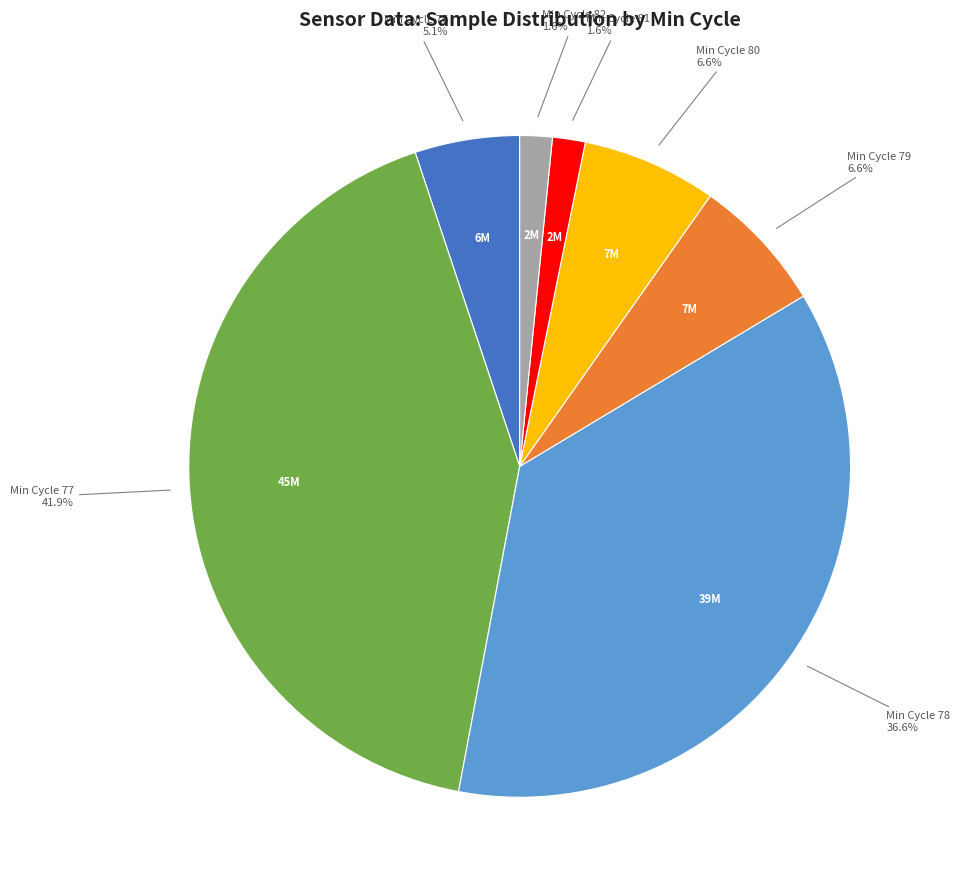

Is there any slice that represents more than half of the pie?

No